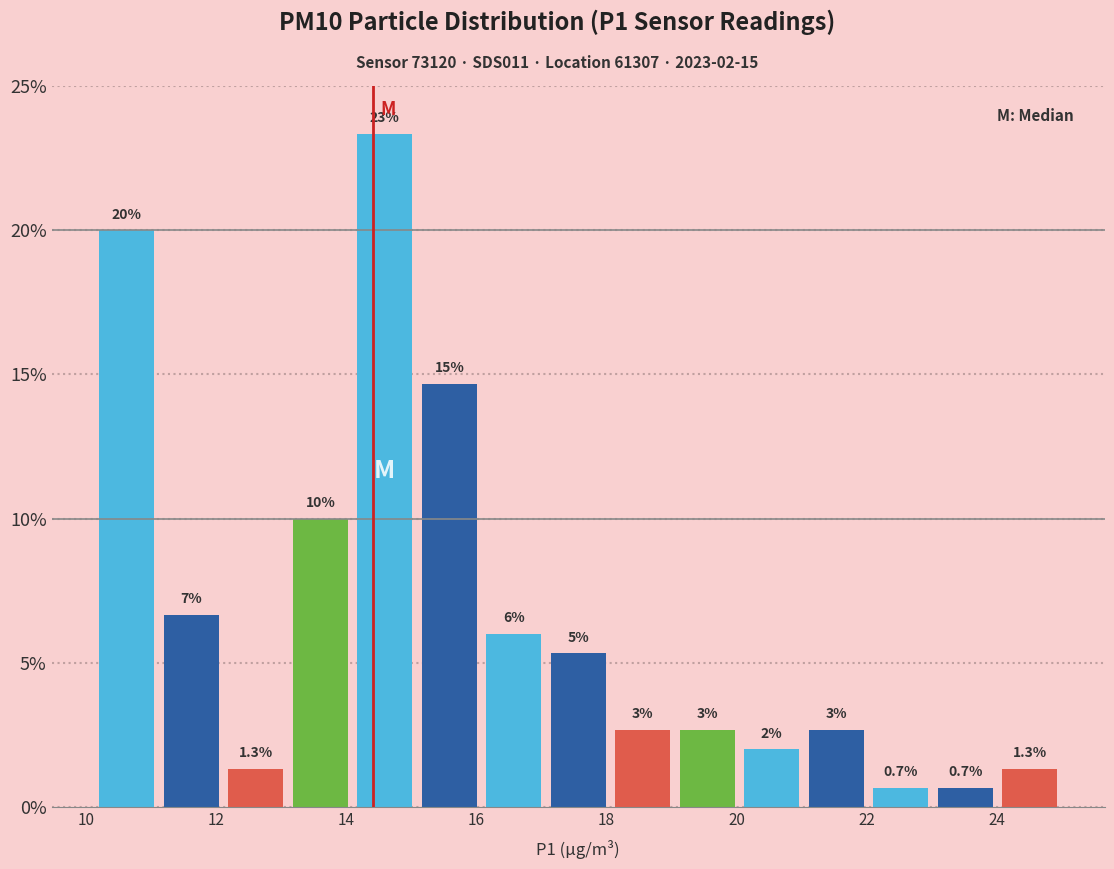

Over which range of the x-axis is the bar tallest?

14.0 to 15.0